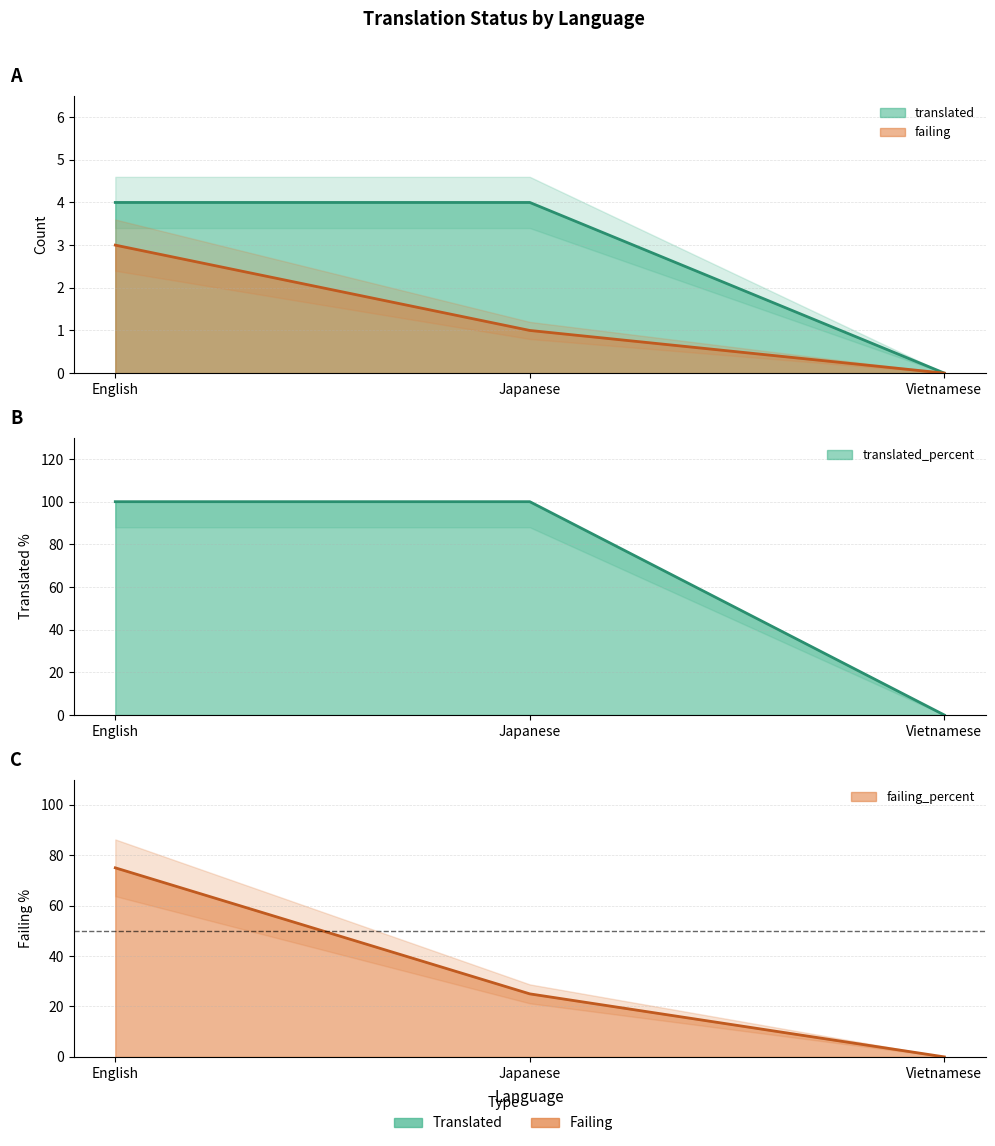

Which label corresponds to the largest value in the chart?

English